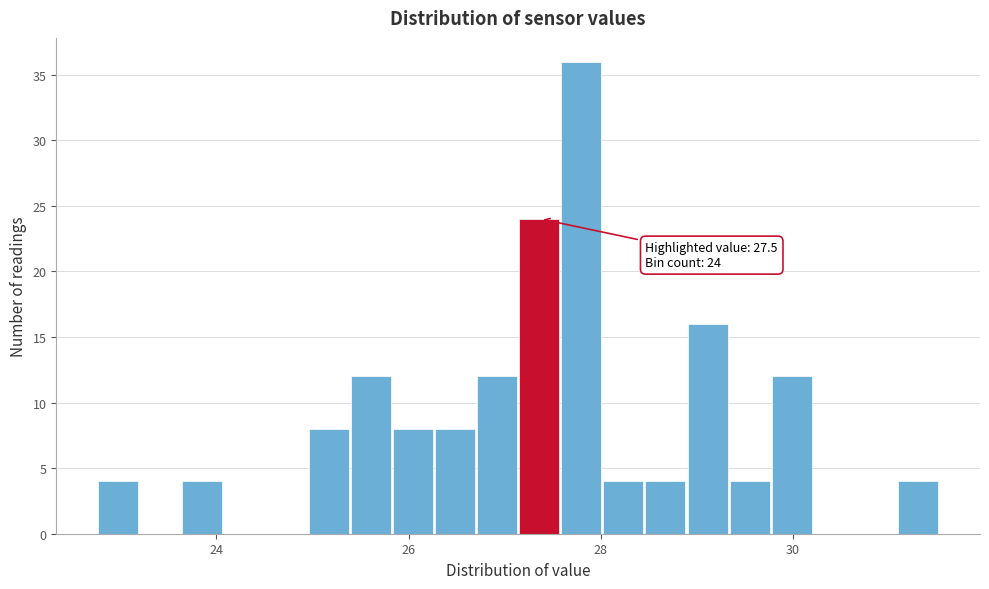

Around what value on the x-axis is the tallest bar? Give the approximate position of its centre, as read against the axis.

27.8